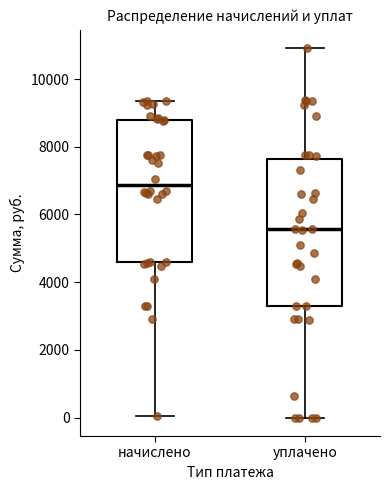

Reading left to right, transcribe this box plot: for each box, give where its median line is, the range the box spans, and where its two whiskers end, as read against the y-axis. The values are not printed on the chart, so give them approximately, as read against the axis.

начислено: median 6800, box 4600 to 8800, whiskers 0 to 9400
уплачено: median 5600, box 3400 to 7600, whiskers 0 to 11000